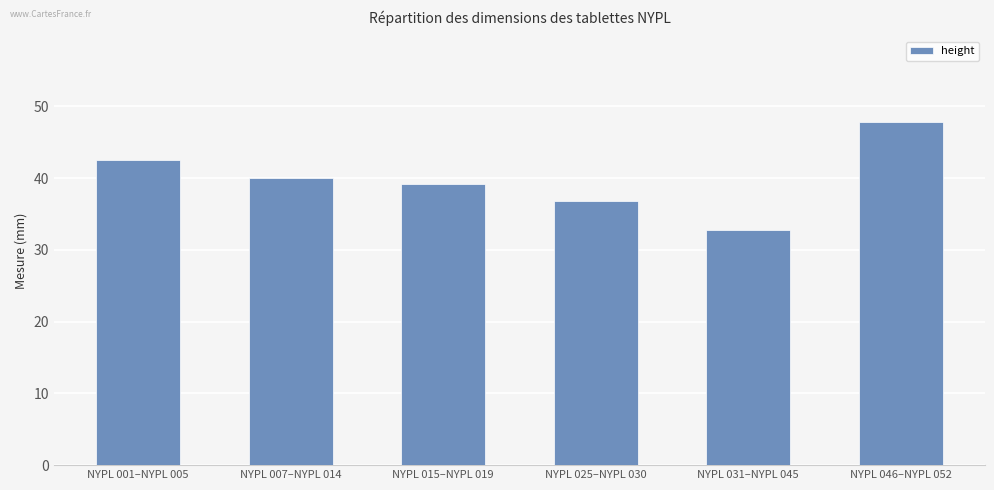

The chart shows a value of 62.4 at NYPL 001–NYPL 005. True or false?

False